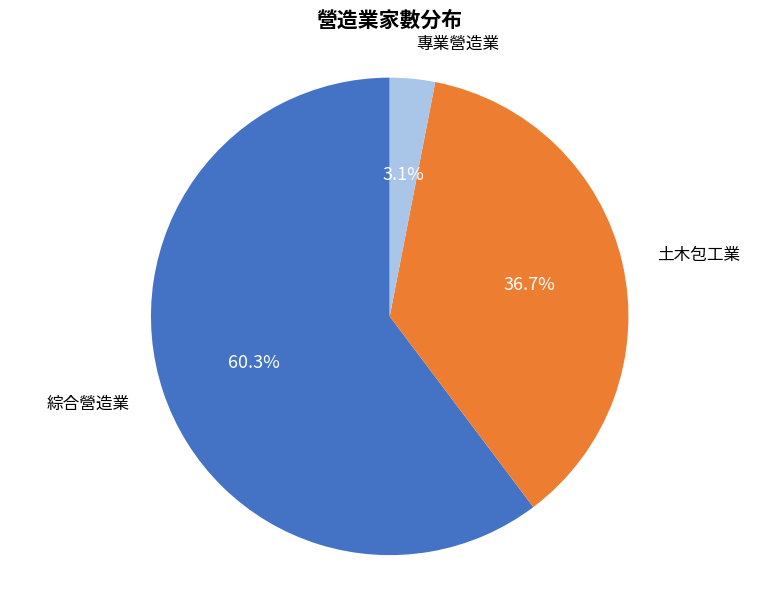

Is there any slice that represents more than half of the pie?

Yes